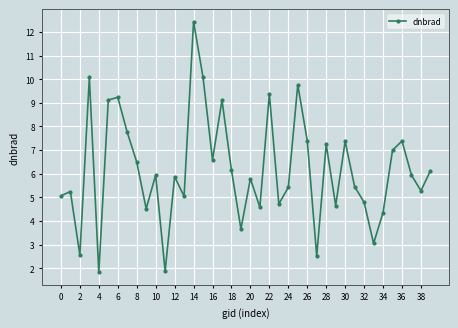

What is the value of the 27th point from the left?

7.4